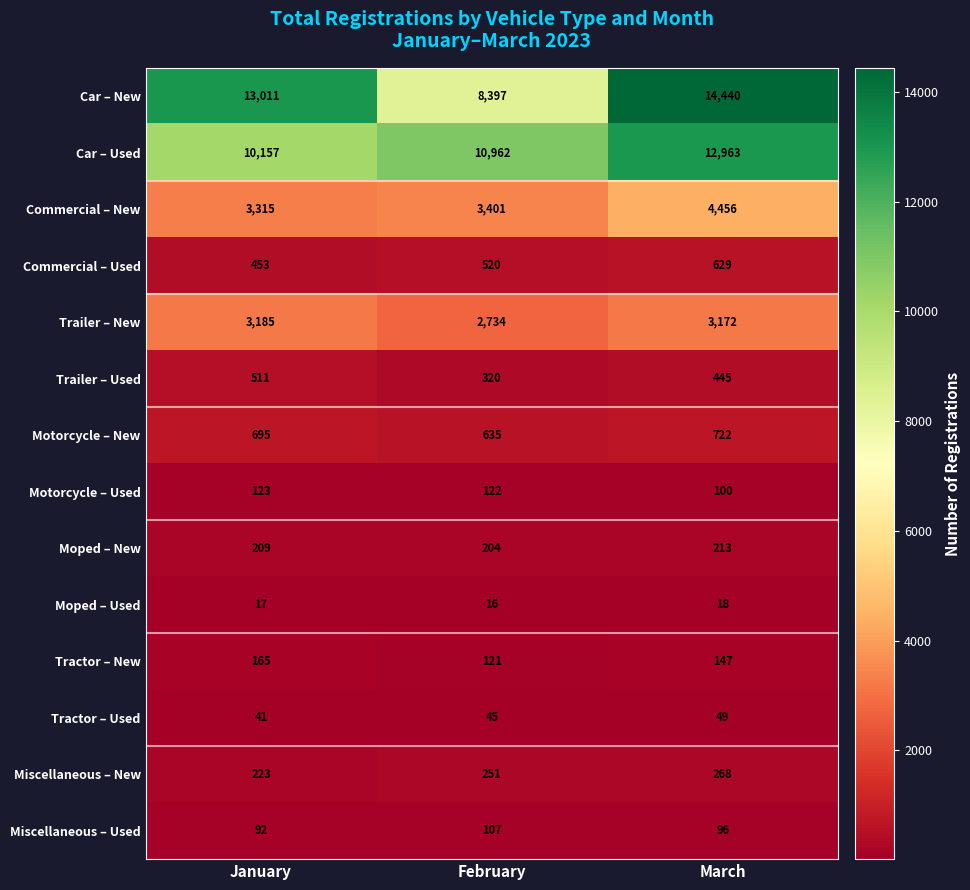

List the series in order of their peak value, lowest first.

Moped – Used, Tractor – Used, Miscellaneous – Used, Motorcycle – Used, Tractor – New, Moped – New, Miscellaneous – New, Trailer – Used, Commercial – Used, Motorcycle – New, Trailer – New, Commercial – New, Car – Used, Car – New